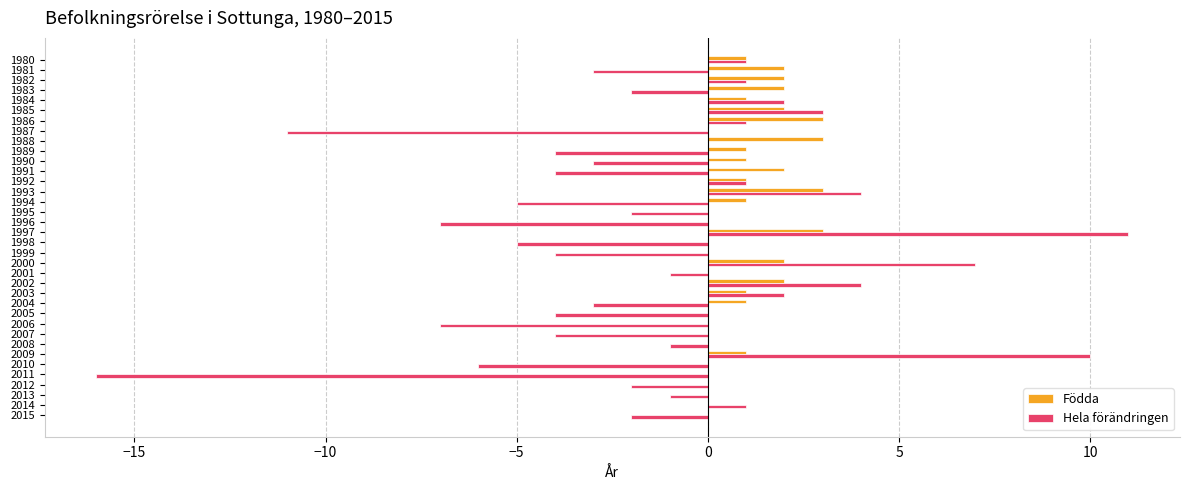

How many series are shown in this chart?

2